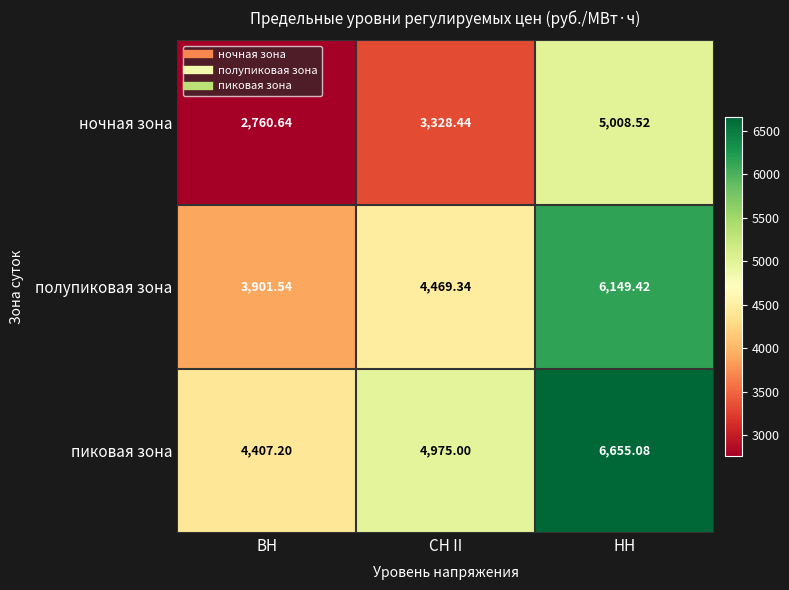

Rank the series at НН from highest to lowest value.

пиковая зона, полупиковая зона, ночная зона